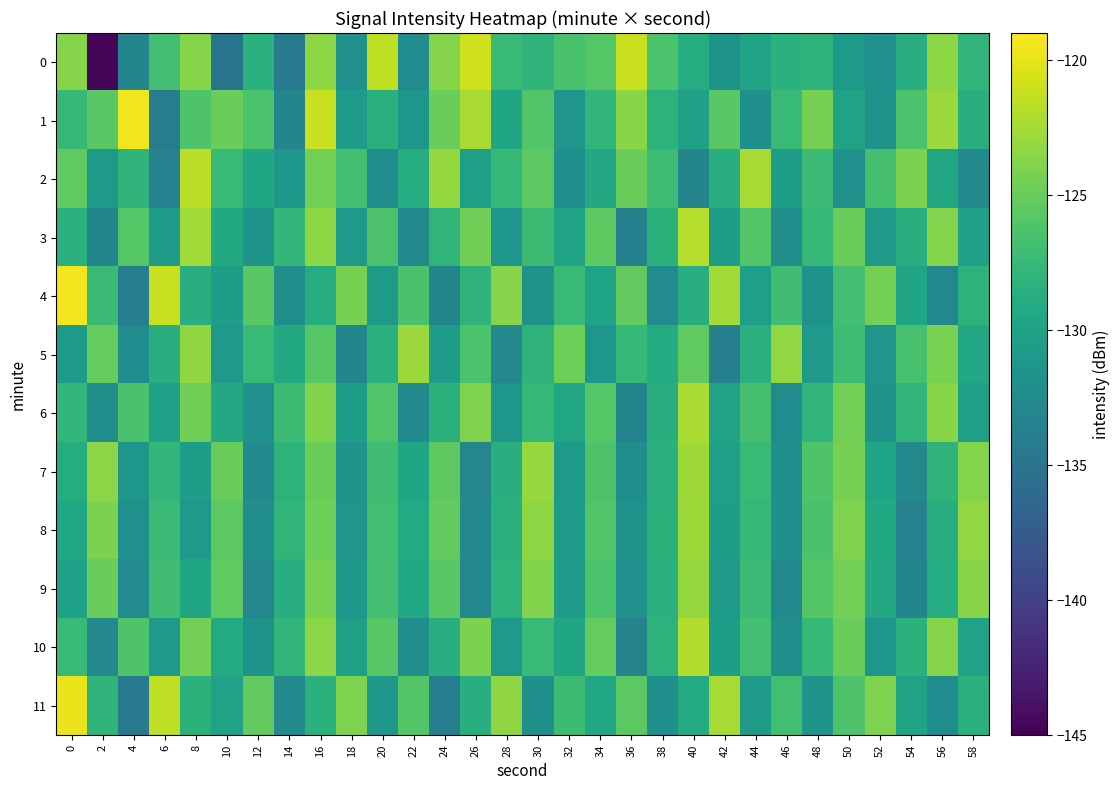

Between 44 and 48, which series saw the biggest shift?

1